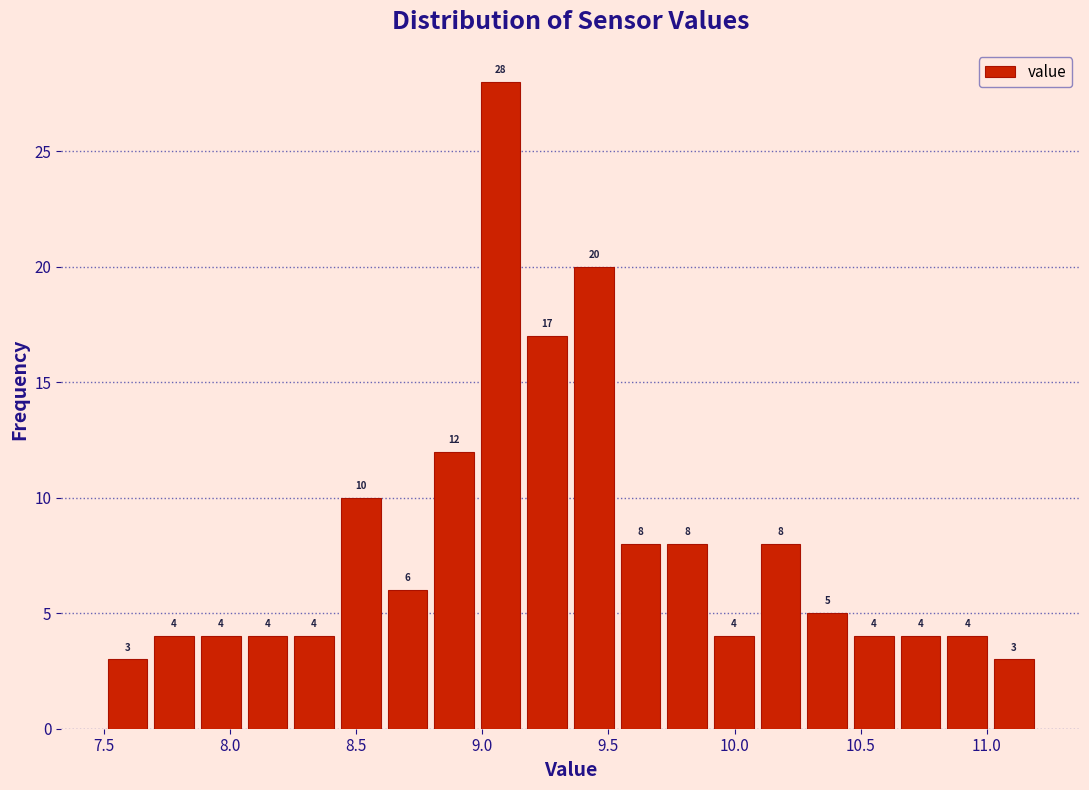

Around what value on the x-axis is the tallest bar? Give the approximate position of its centre, as read against the axis.

9.05